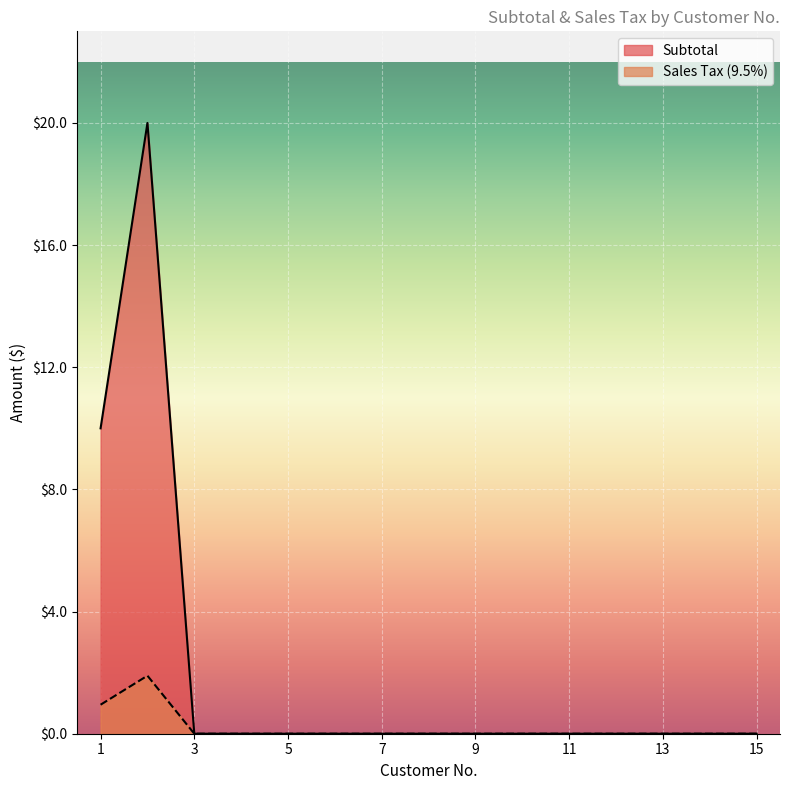

Reading left to right, extract all data points from this chart.

Subtotal: 1=10.0	2=20.0	3=0.0	4=0.0	5=0.0	6=0.0	7=0.0	8=0.0	9=0.0	10=0.0	11=0.0	12=0.0	13=0.0	14=0.0	15=0.0
Sales Tax (9.5%): 1=0.9	2=1.9	3=0.0	4=0.0	5=0.0	6=0.0	7=0.0	8=0.0	9=0.0	10=0.0	11=0.0	12=0.0	13=0.0	14=0.0	15=0.0